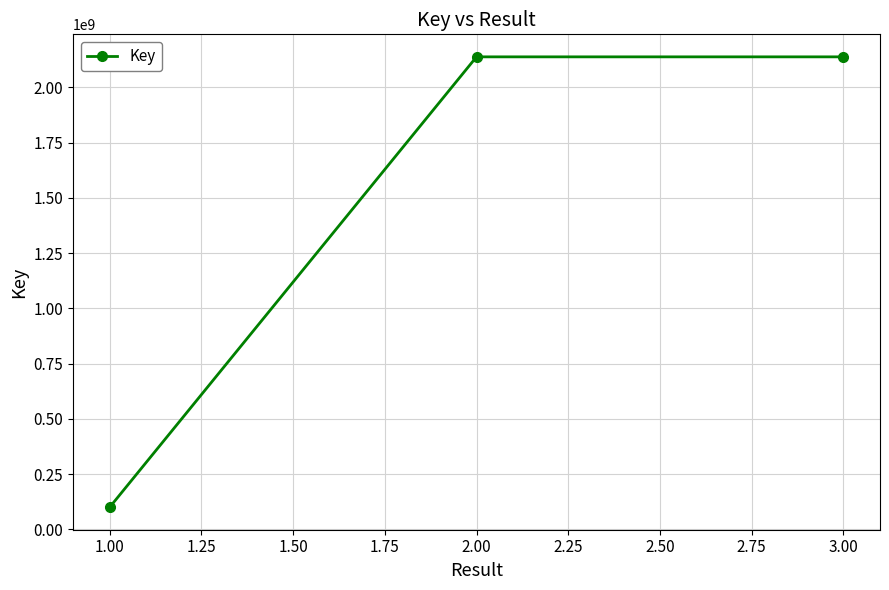

Is this an area chart (filled region under the line)?

No